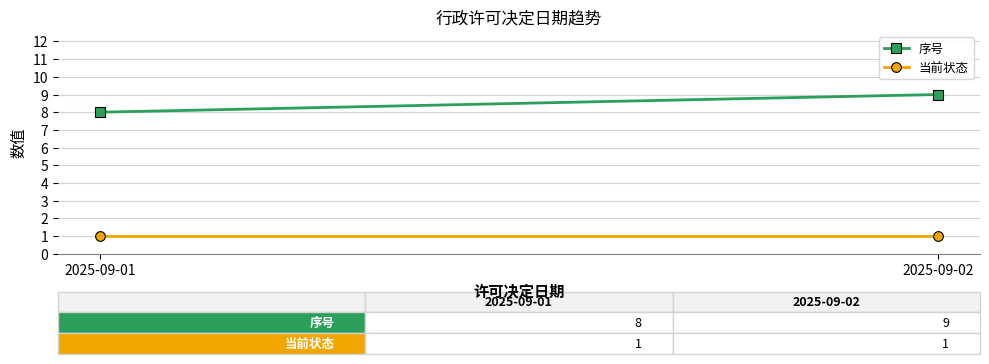

What are all the series names shown in the legend?

序号, 当前状态